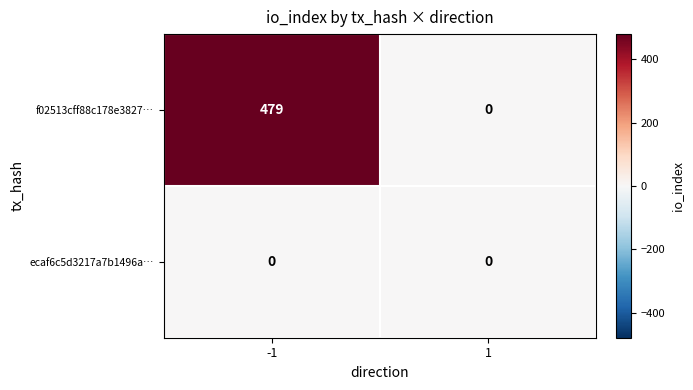

At how many categories does at least one series exceed 144?

1